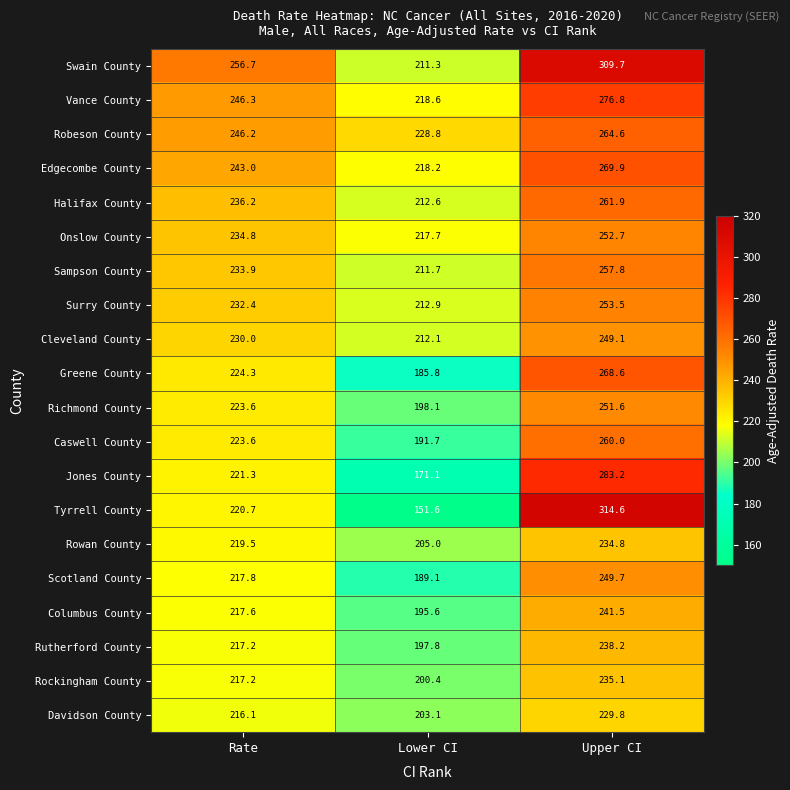

At how many categories does at least one series exceed 304?

1